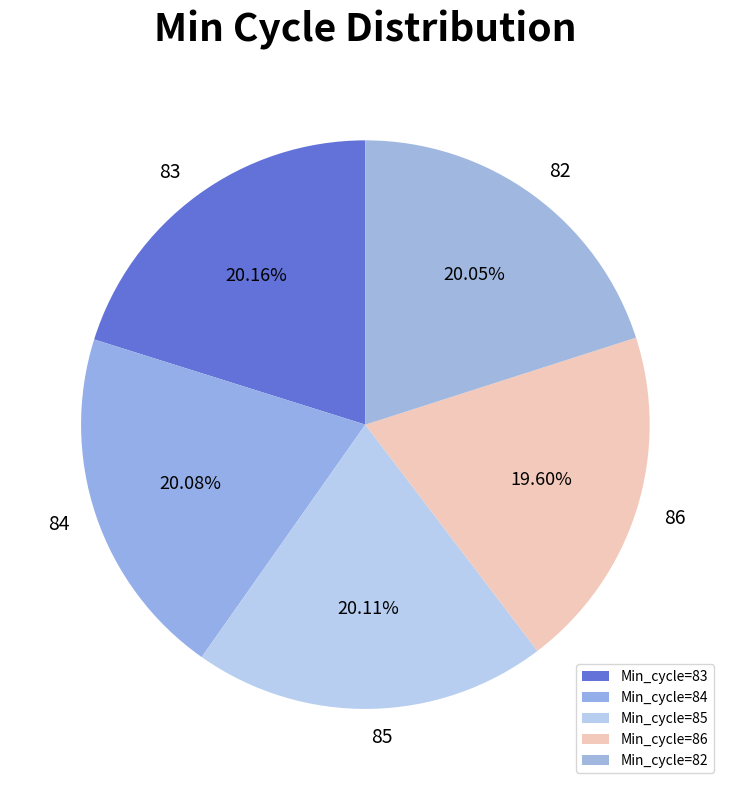

Rank the categories by value from lowest to highest.

86, 82, 84, 85, 83